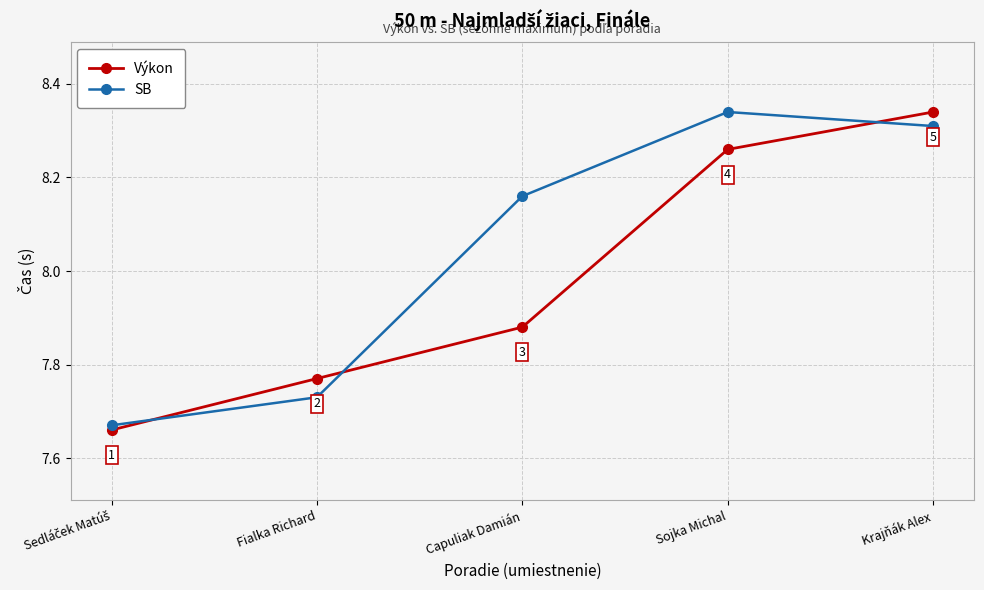

What value does the SB series have at Sojka Michal?

8.3